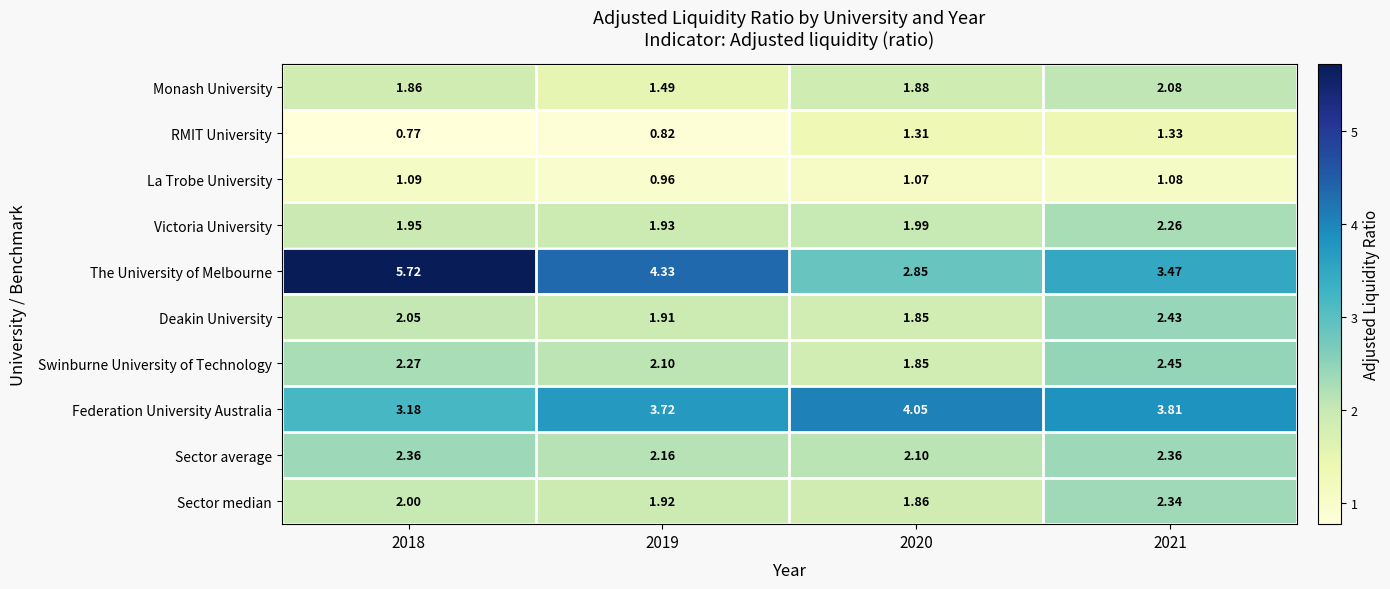

At which category is the sum across all series the highest?

2021